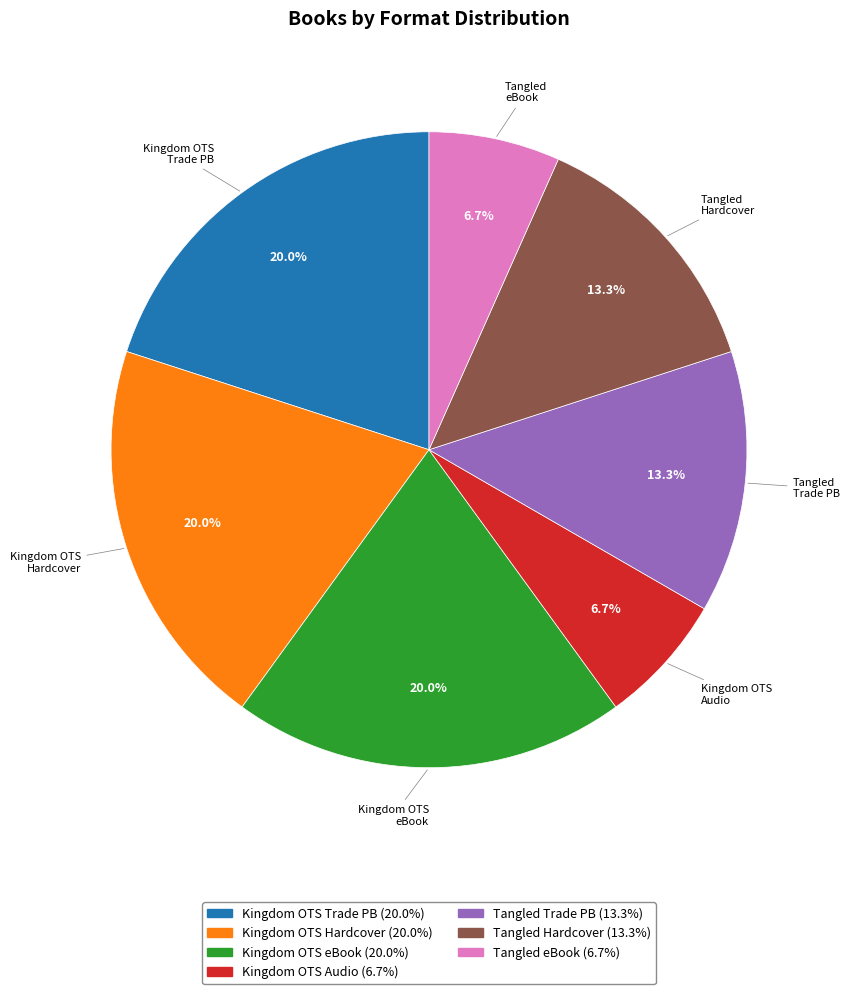

How many slices are in this pie chart?

7